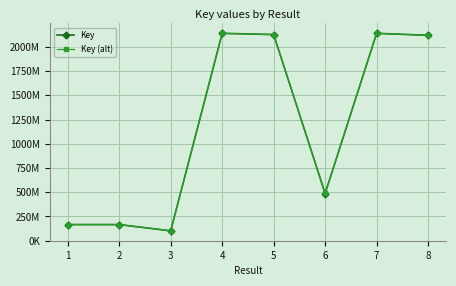

What is the difference between the maximum and minimum values in the Key series?

2040165362.0